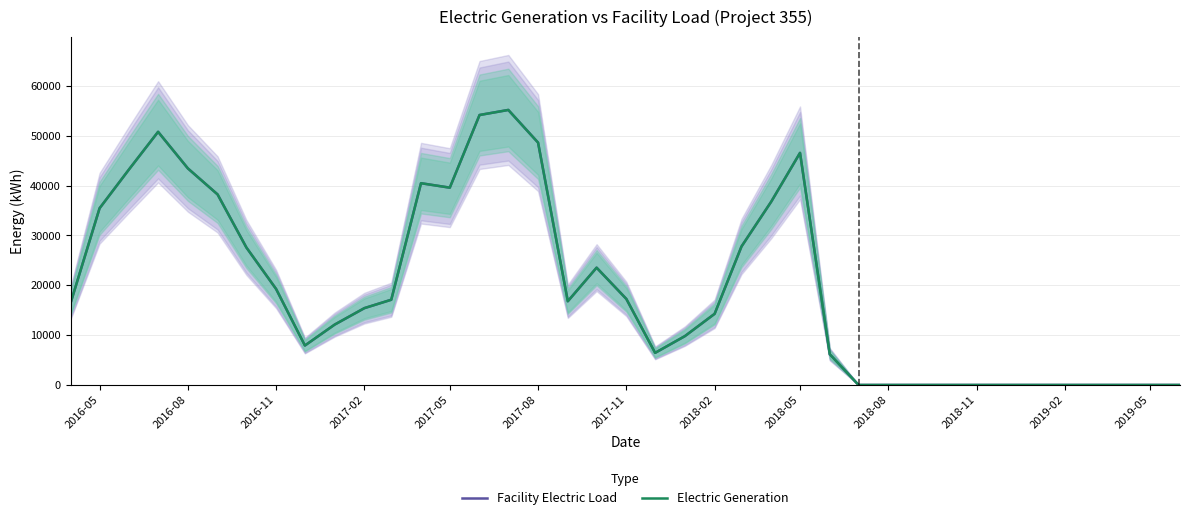

Is it true that Electric Generation equals 0.0 at 2019-02?

True